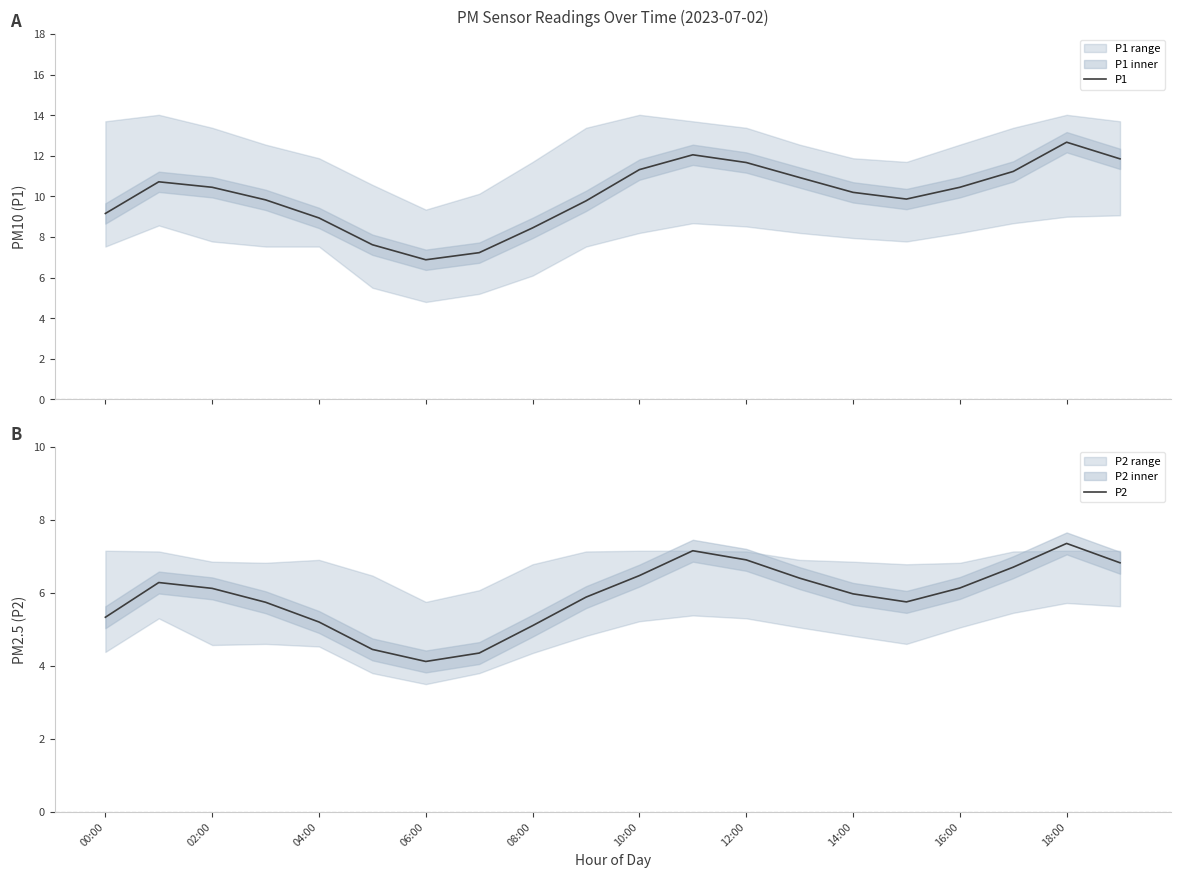

How many interior local peaks does the P1 series have?

3